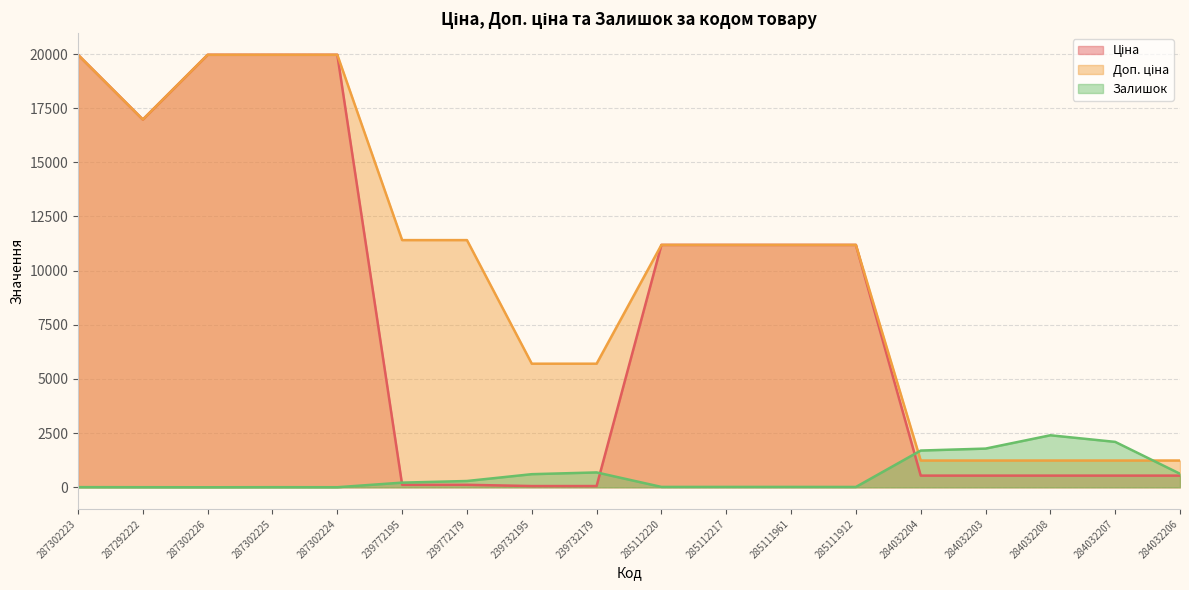

How many interior local valleys does the Ціна series have?

1